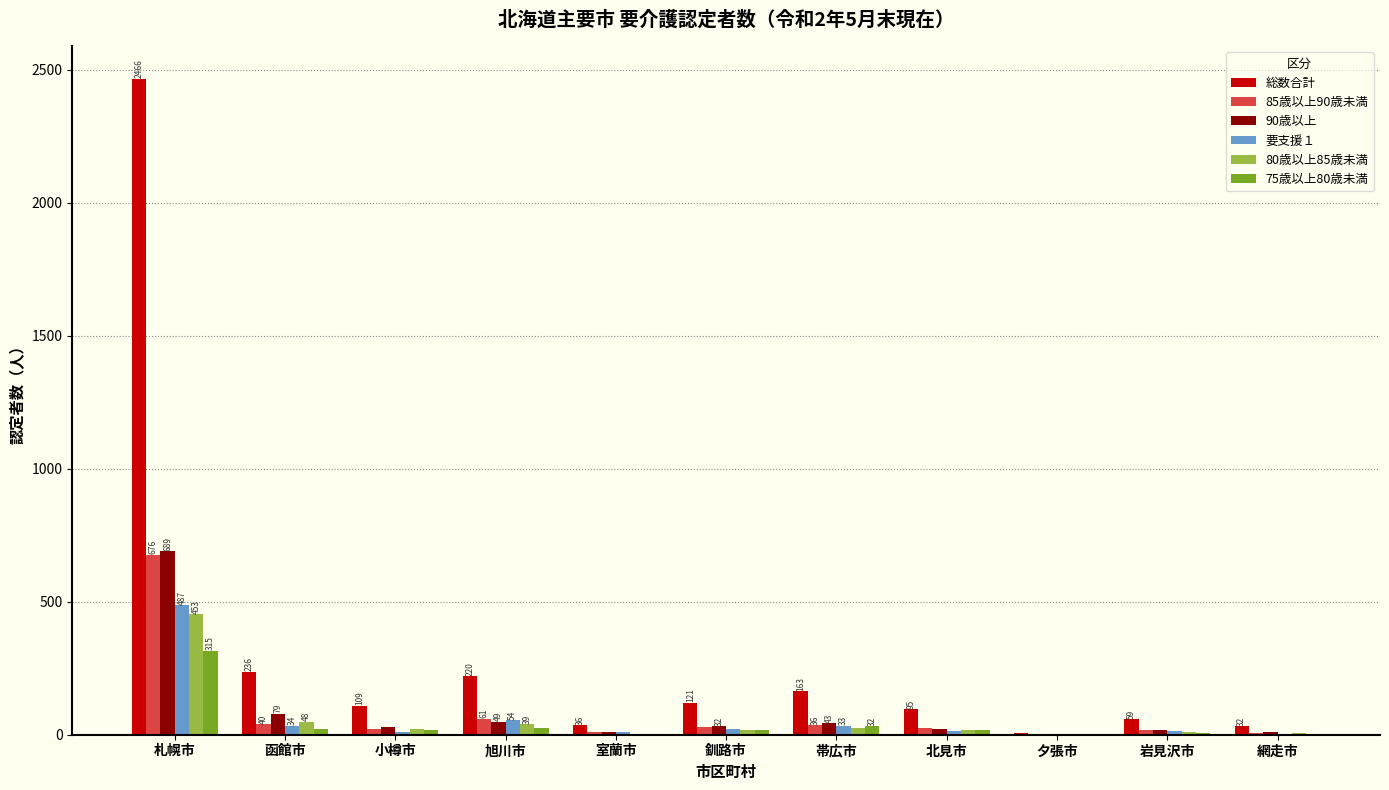

What is the average value of the 80歳以上85歳未満 series?

58